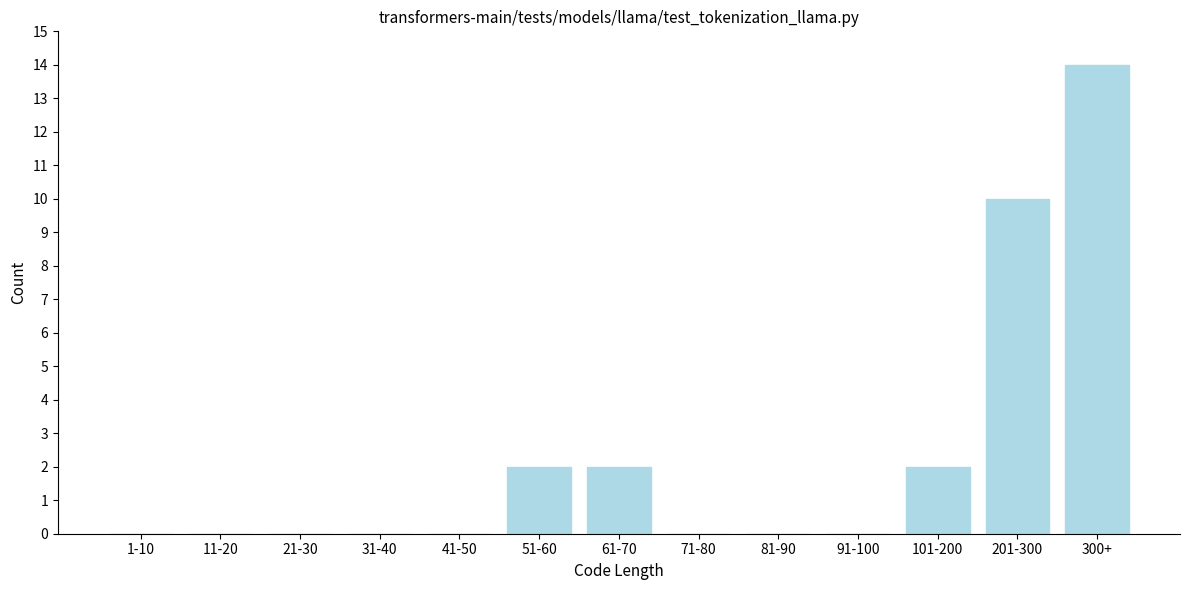

Reading left to right, list all the values displayed in this chart.

1-10=0	11-20=0	21-30=0	31-40=0	41-50=0	51-60=2	61-70=2	71-80=0	81-90=0	91-100=0	101-200=2	201-300=10	300+=14